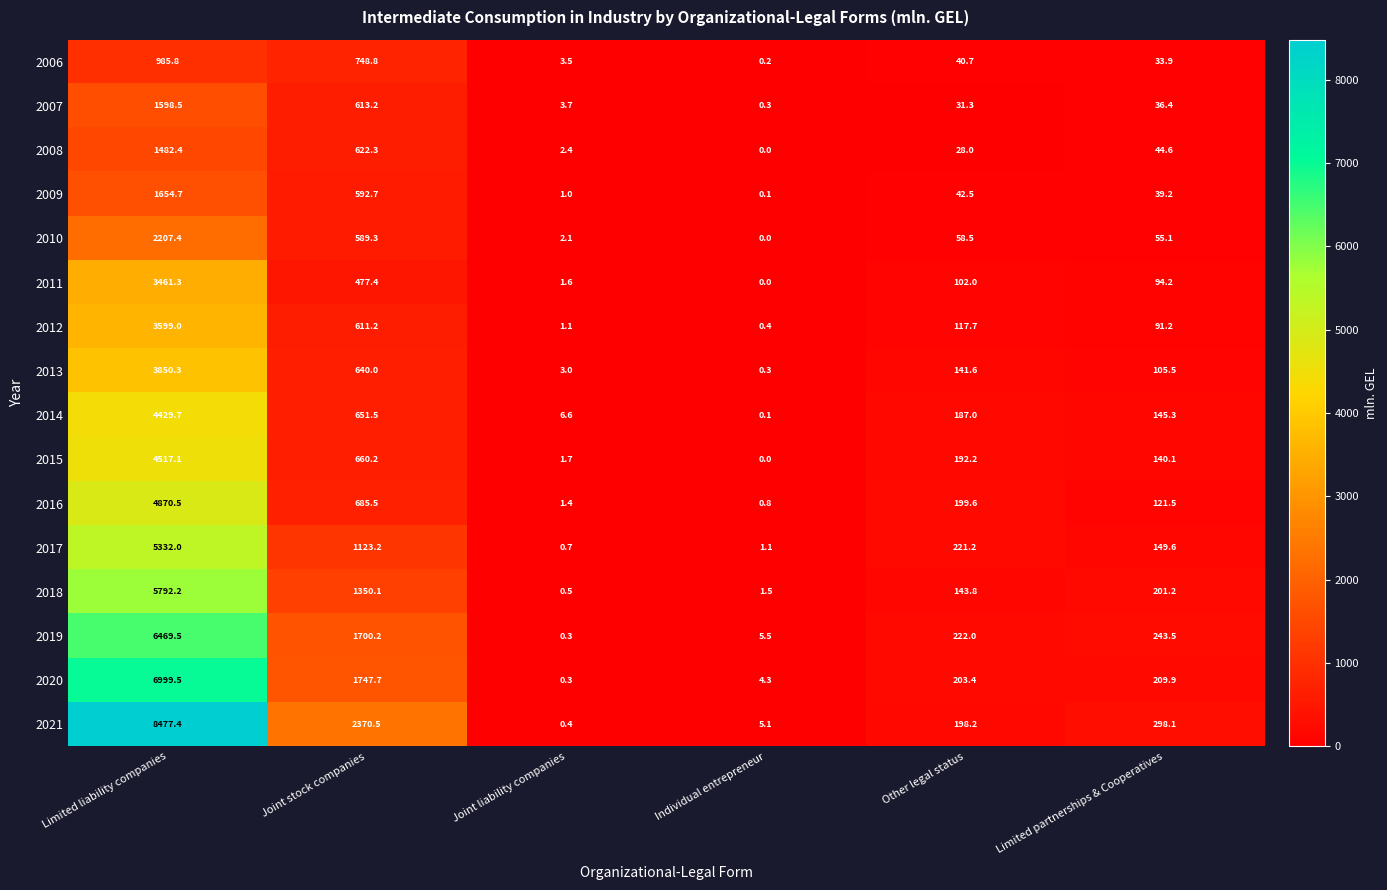

The 2008 series shows 3.5 at Joint liability companies. True or false?

False